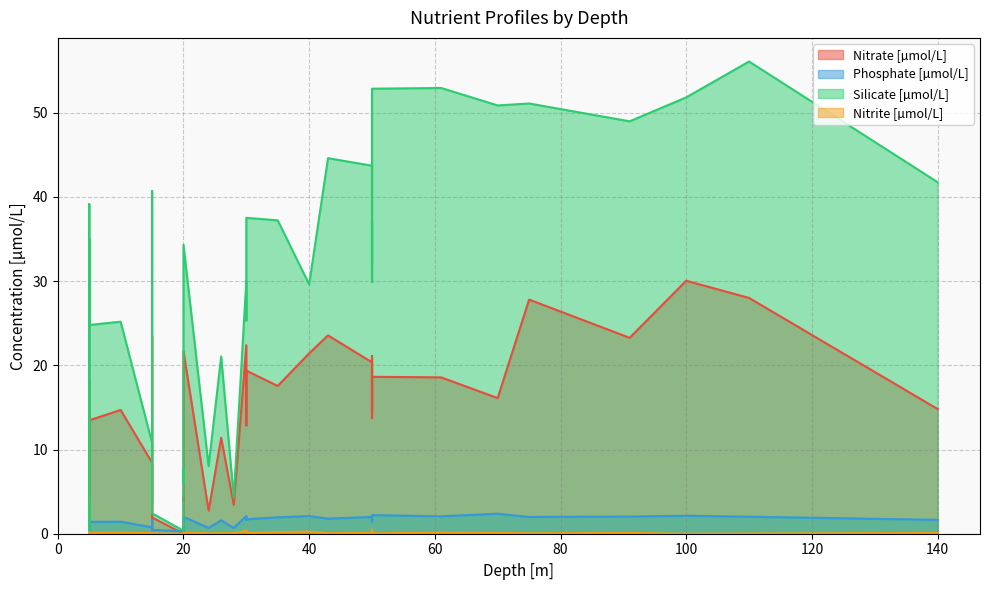

What is the sum of all Nitrite [µmol/L] values?

4.3